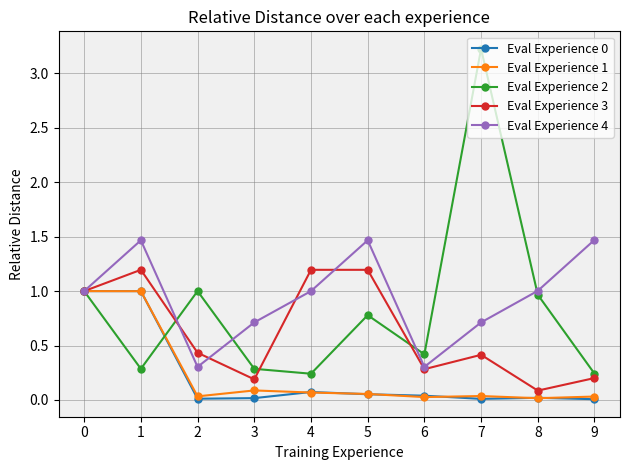

Is it true that Eval Experience 4 equals 2.3 at 1?

False